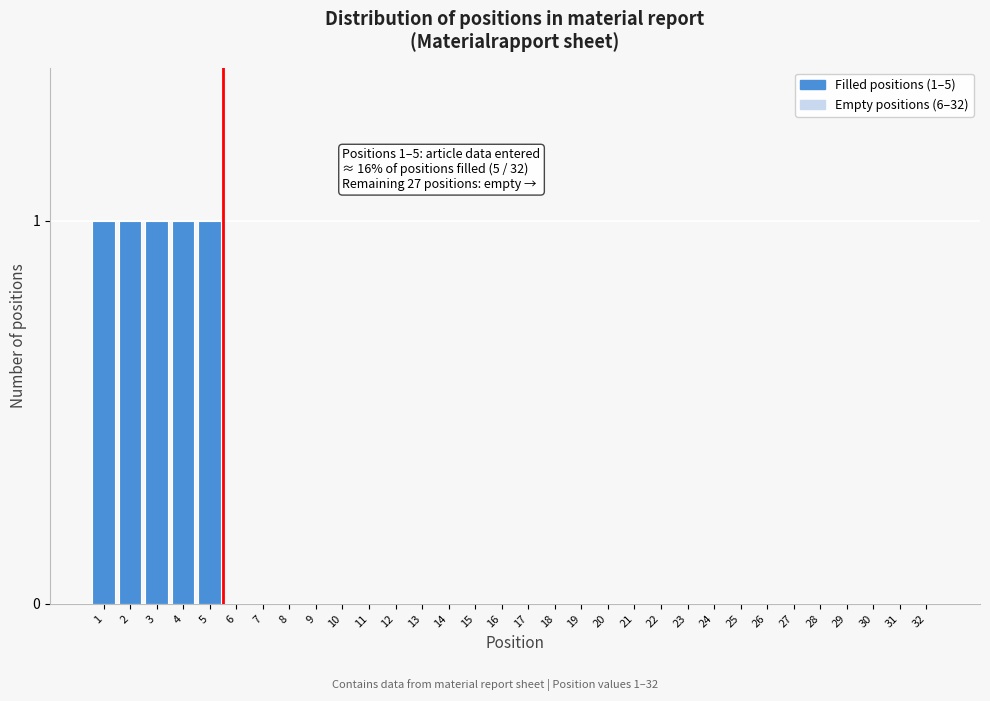

Which has a higher value, 27 or 4?

4